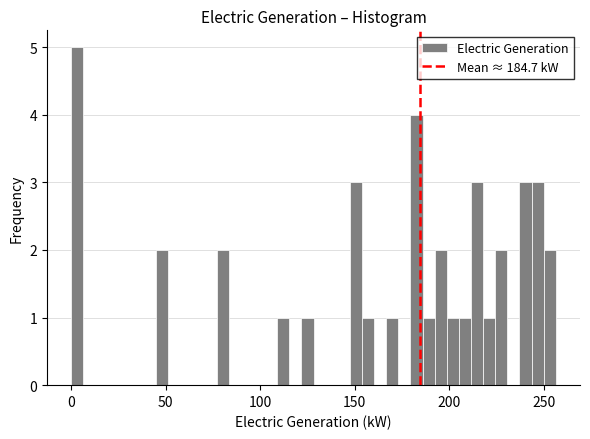

Read against the x-axis, roughly where is the centre of the tallest bar?

5